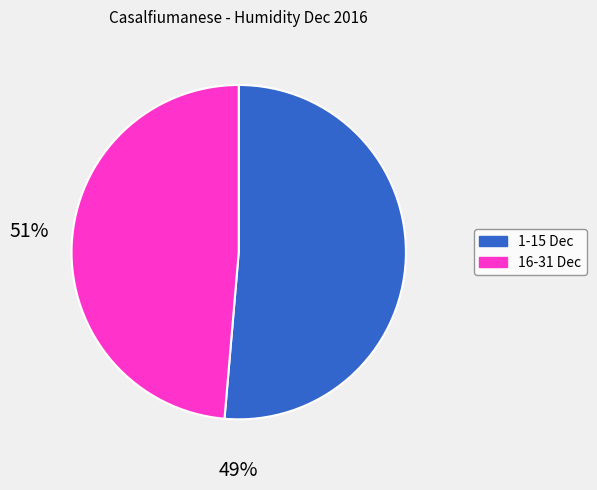

Between 1-15 Dec and 16-31 Dec, which is larger?

1-15 Dec